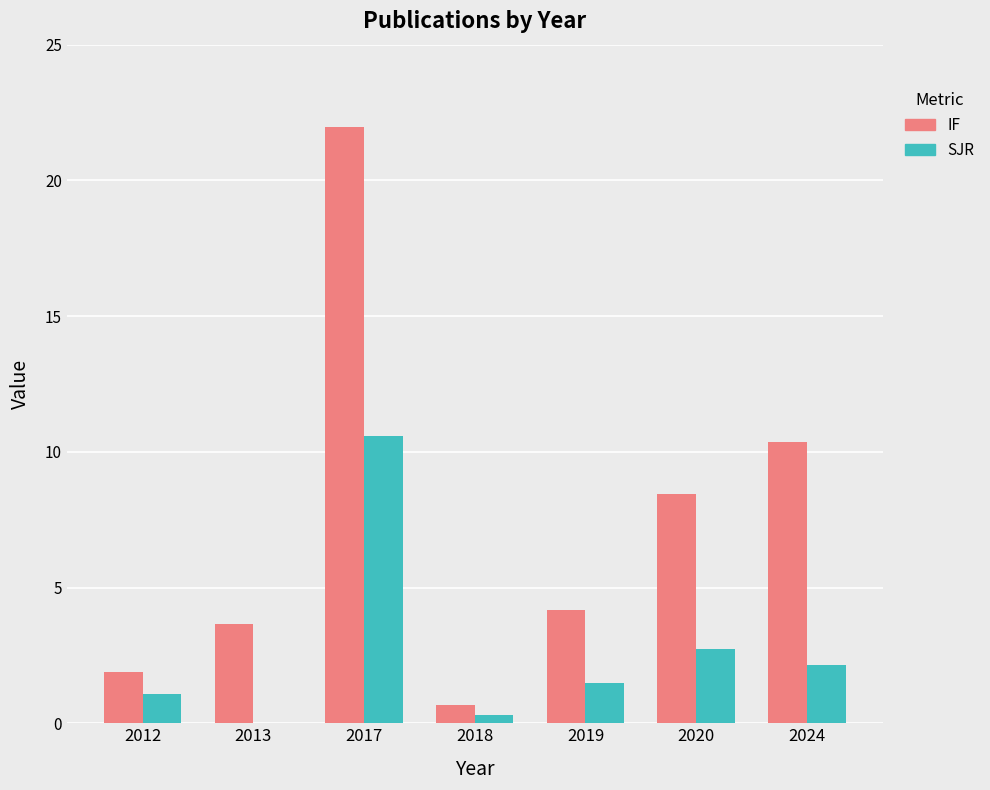

Where is SJR nearest to the value 5?

2020